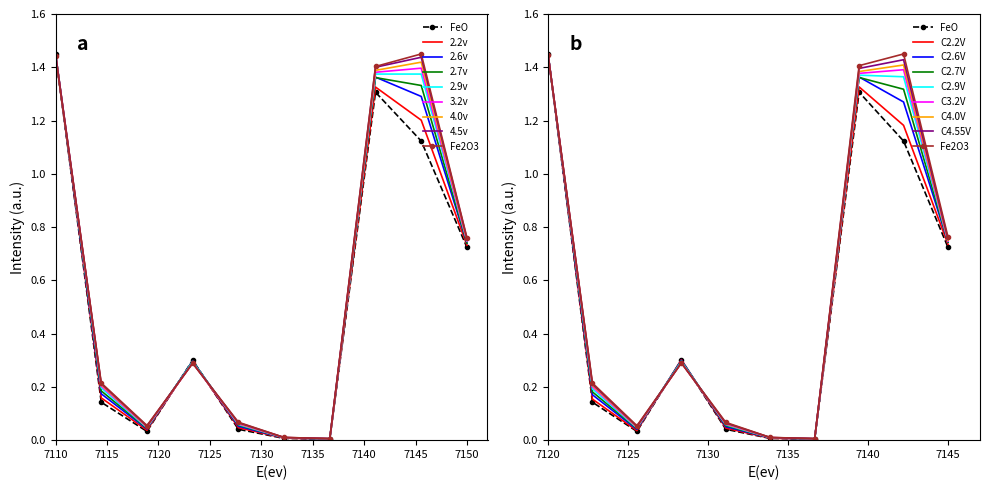

Does the chart have visible grid lines?

No